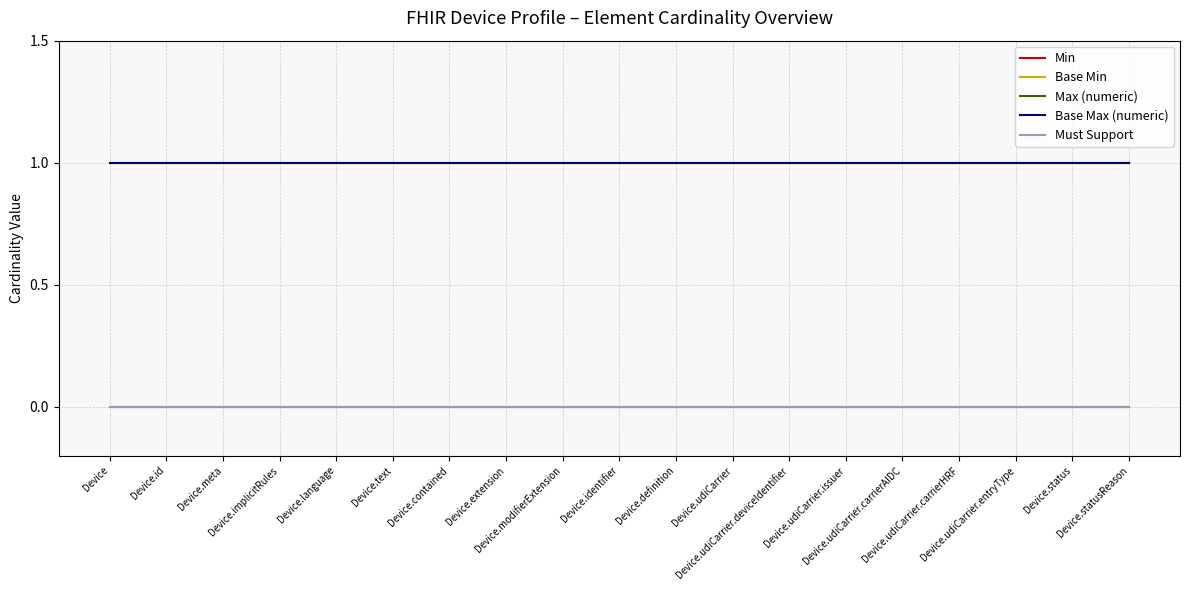

Is it true that Base Max (numeric) equals 1 at Device.id?

True